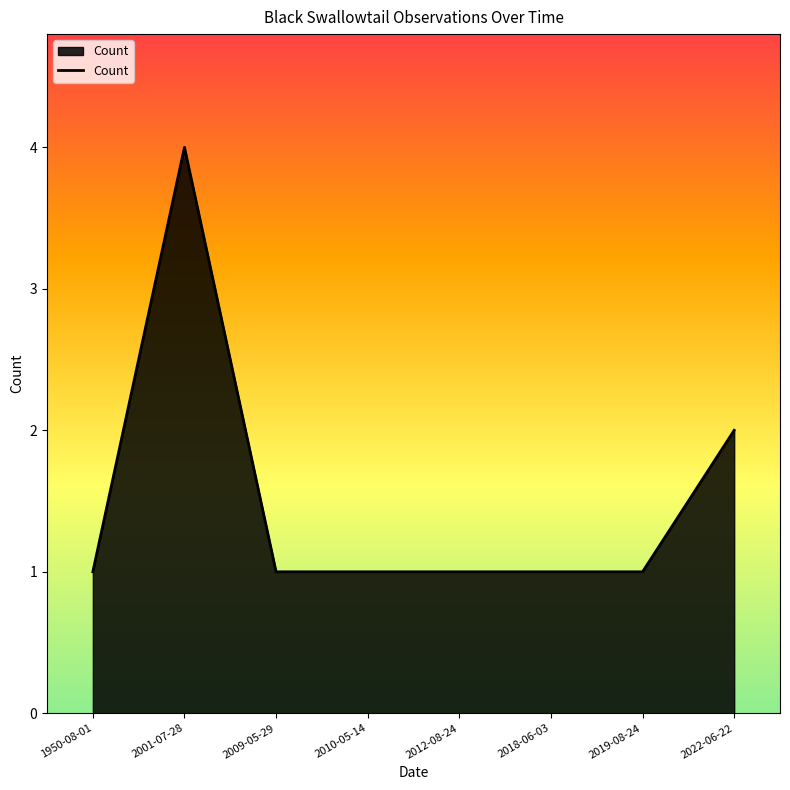

At which category does the data reach its first local peak?

2001-07-28